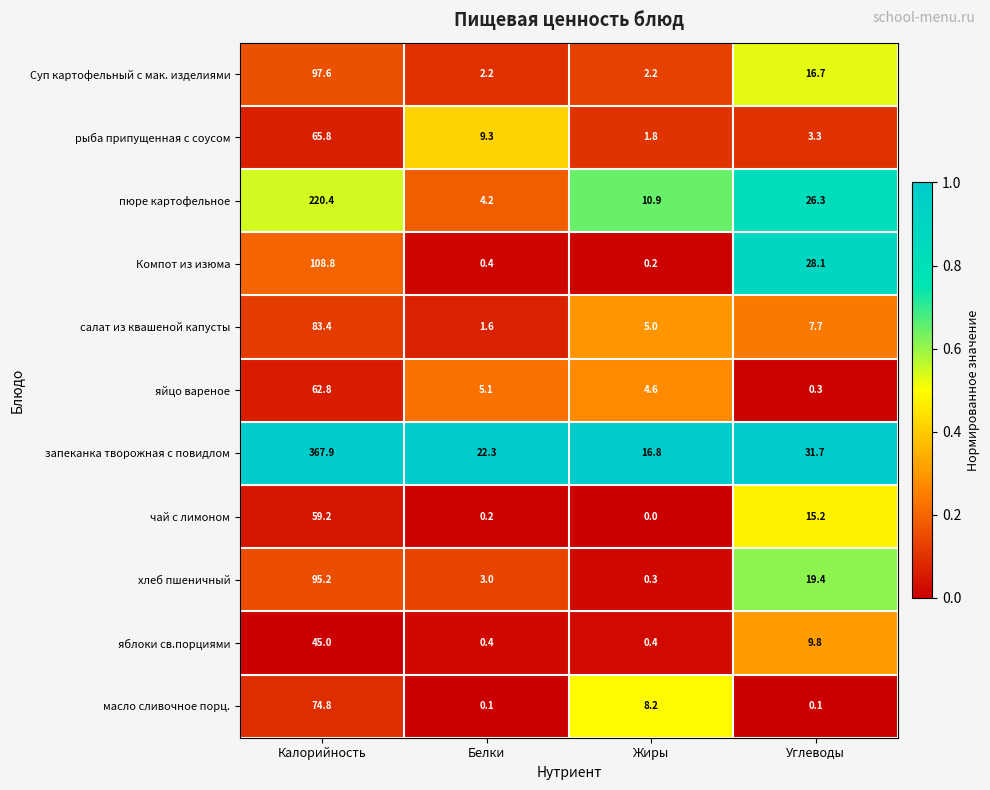

At Калорийность, list the series in order from smallest to largest.

яблоки св.порциями, чай с лимоном, яйцо вареное, рыба припущенная с соусом, масло сливочное порц., салат из квашеной капусты, хлеб пшеничный, Суп картофельный с мак. изделиями, Компот из изюма, пюре картофельное, запеканка творожная с повидлом